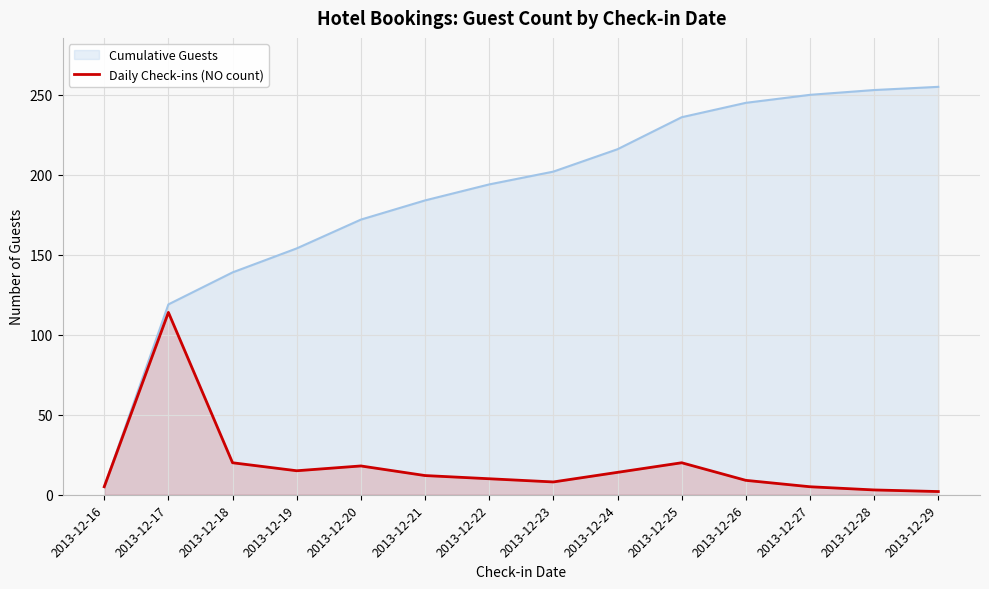

What is the difference between the second highest and minimum values in the Daily Check-ins (NO count) series?

18